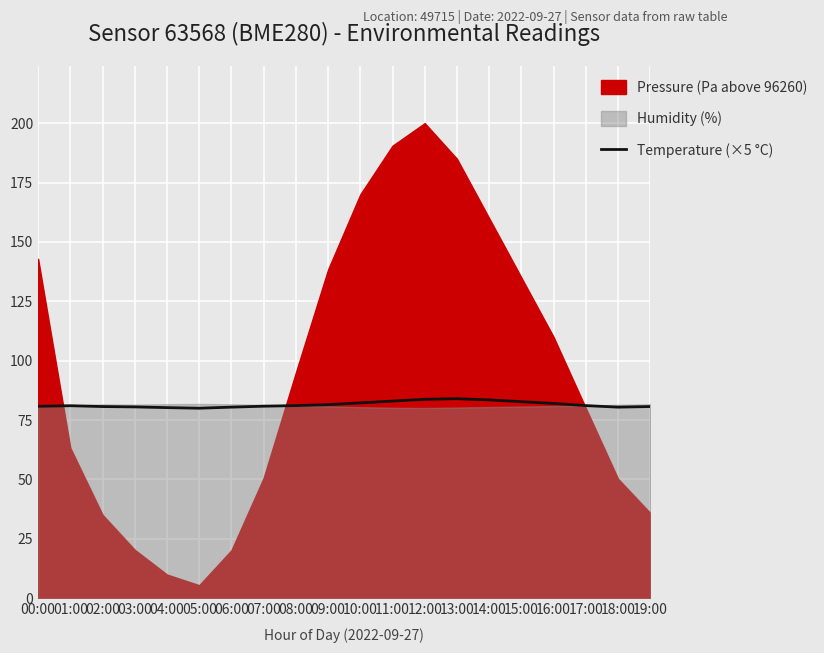

What is the label of the 6th point from the right?

14:00